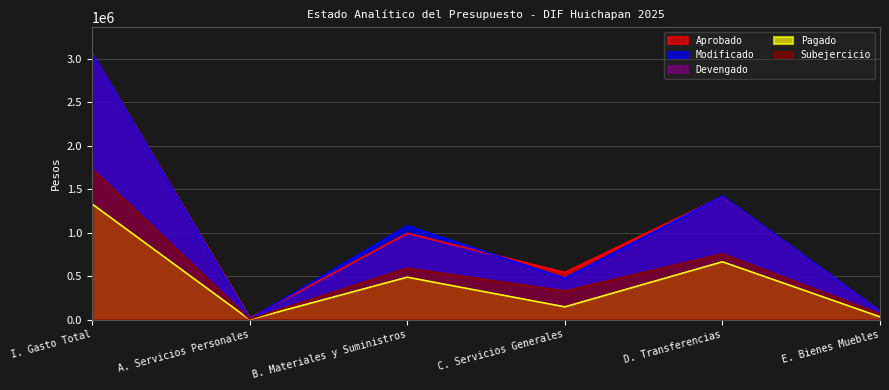

True or false: Subejercicio and Aprobado intersect in this chart.

False